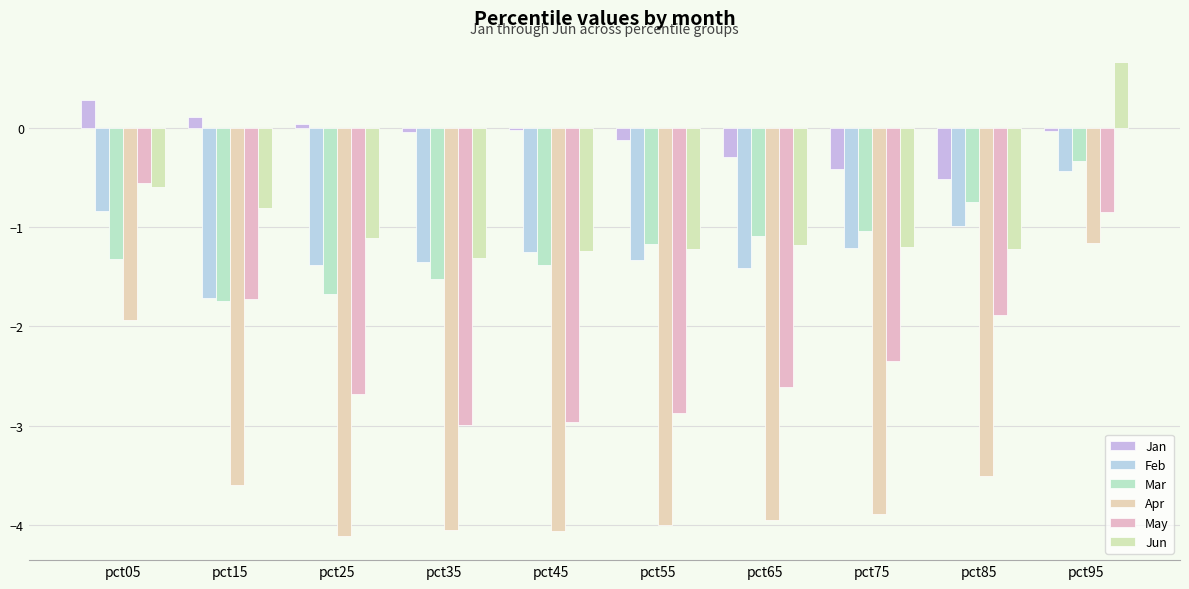

Between pct65 and pct25, which is larger?

pct25